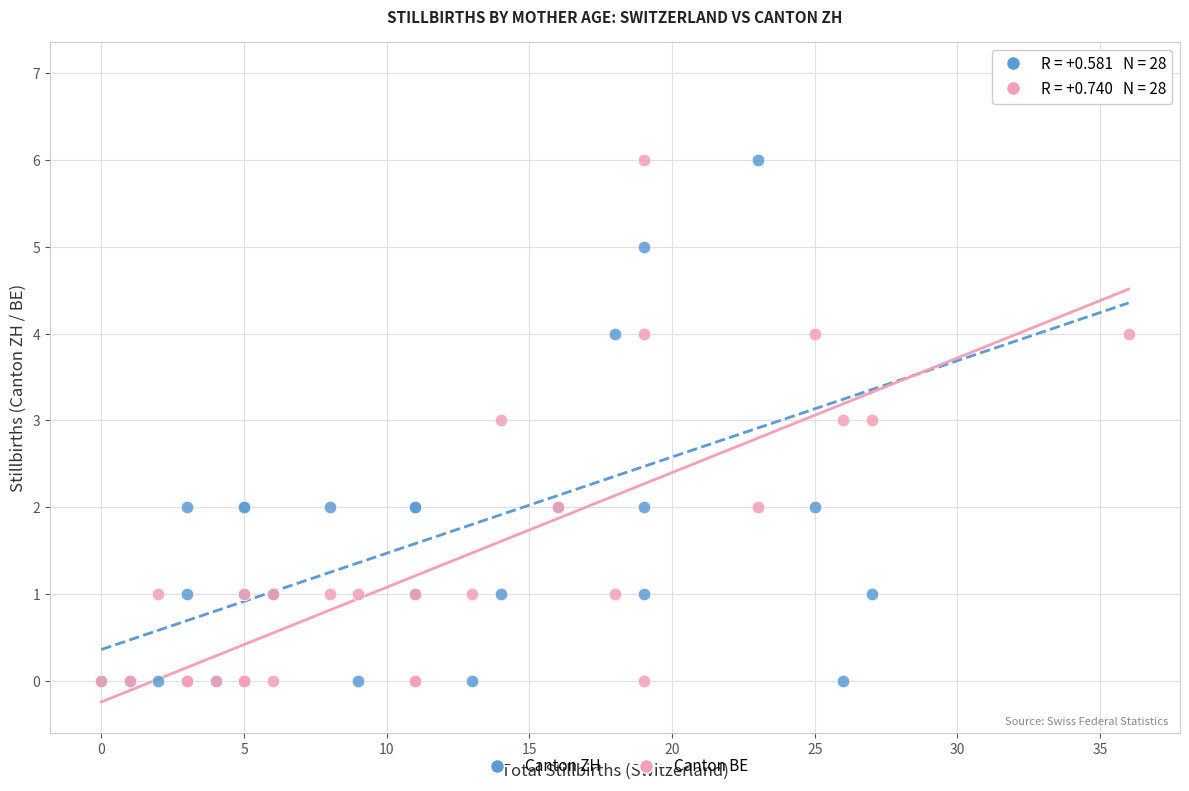

Which series has the largest Y range (max minus min)?

Canton ZH